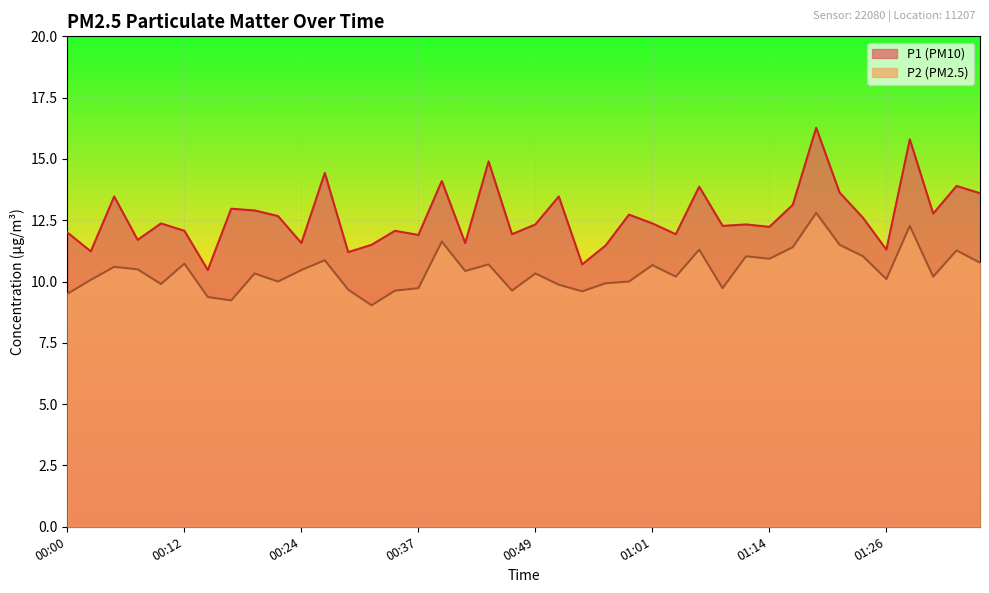

At which category is the sum across all series the highest?

01:19